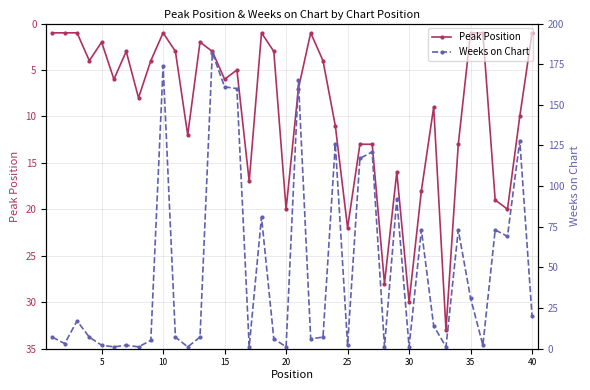

Is it true that Peak Position equals 6 at 15?

True